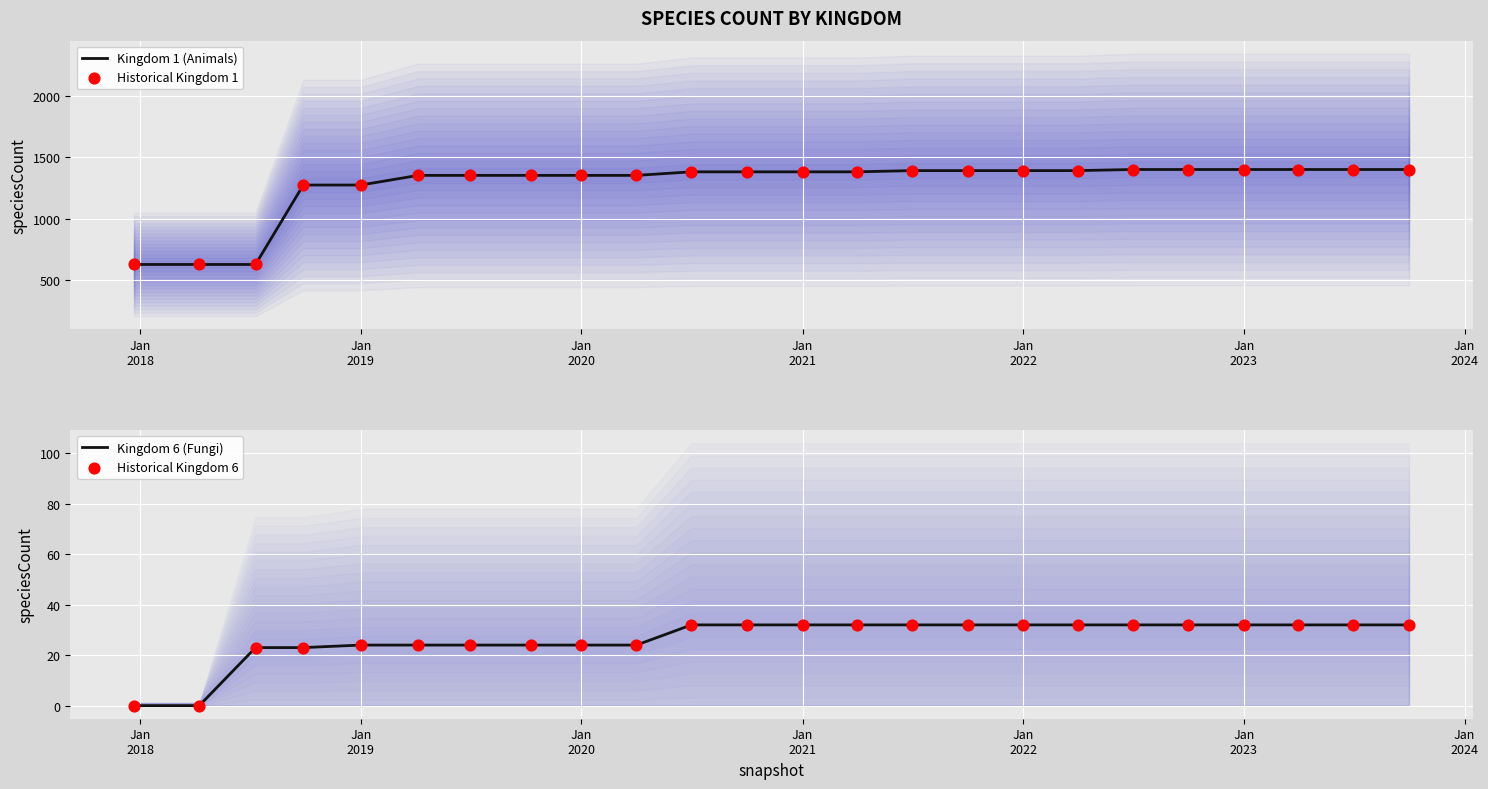

Which series contains the lowest Y value?

Kingdom 6 (Fungi)